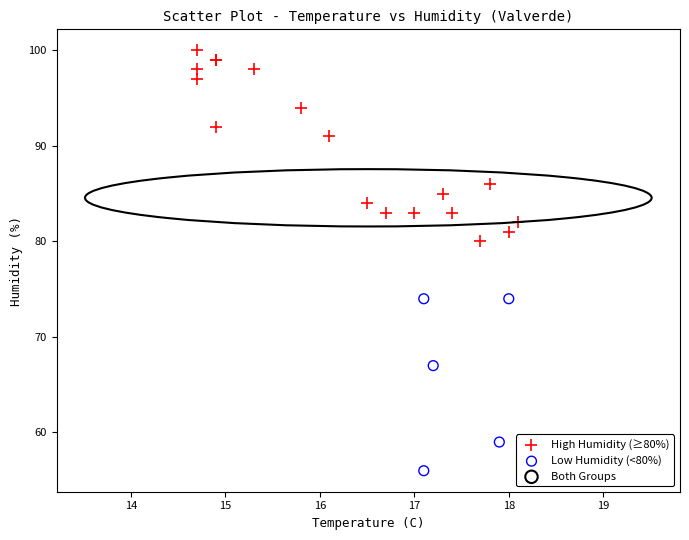

Which series reaches the minimum Y coordinate?

Low Humidity (<80%)